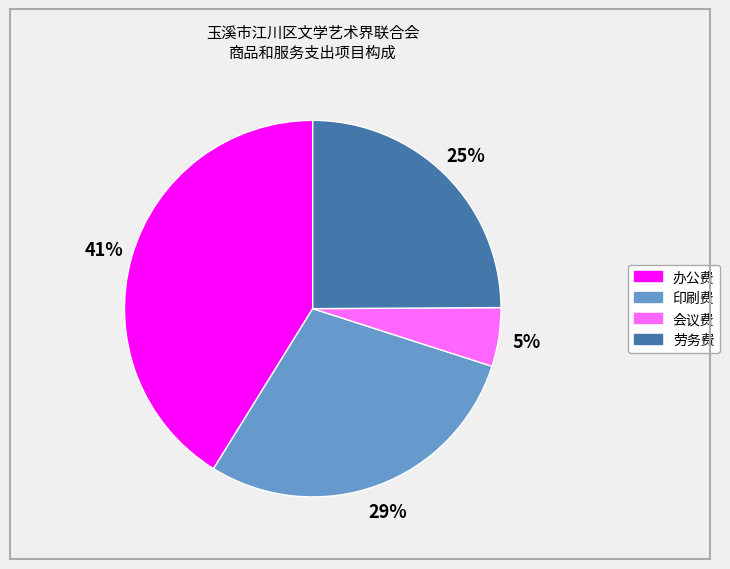

To the nearest percent, what is the combined percentage of 办公费 and 会议费?

46%